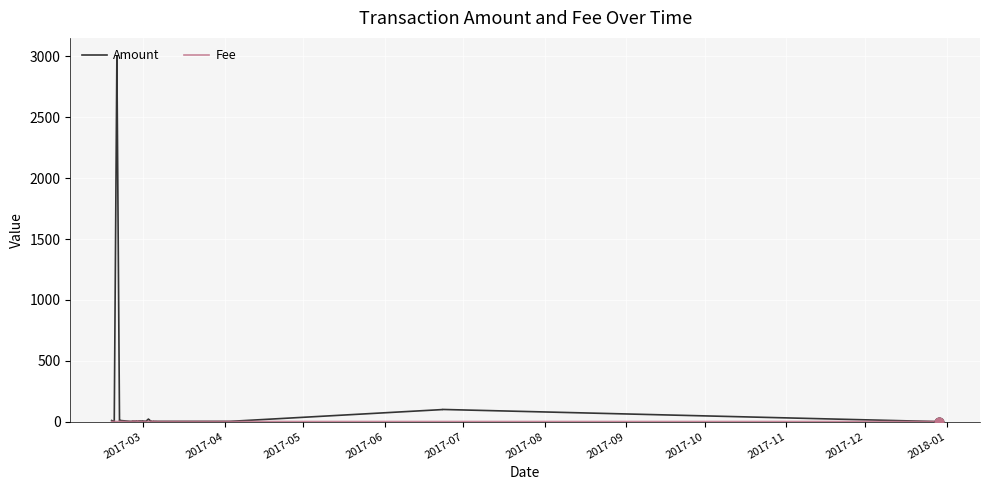

Which series reaches the minimum Y coordinate?

Amount